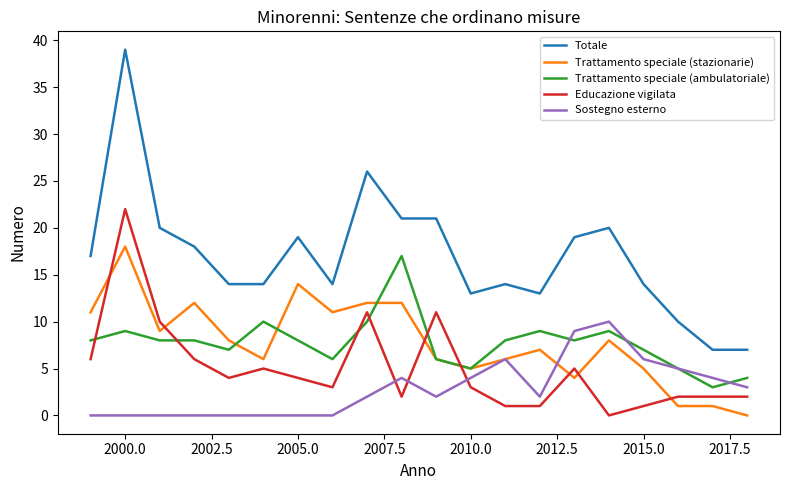

Which series ends up on top after the final intersection of Educazione vigilata and Sostegno esterno?

Sostegno esterno